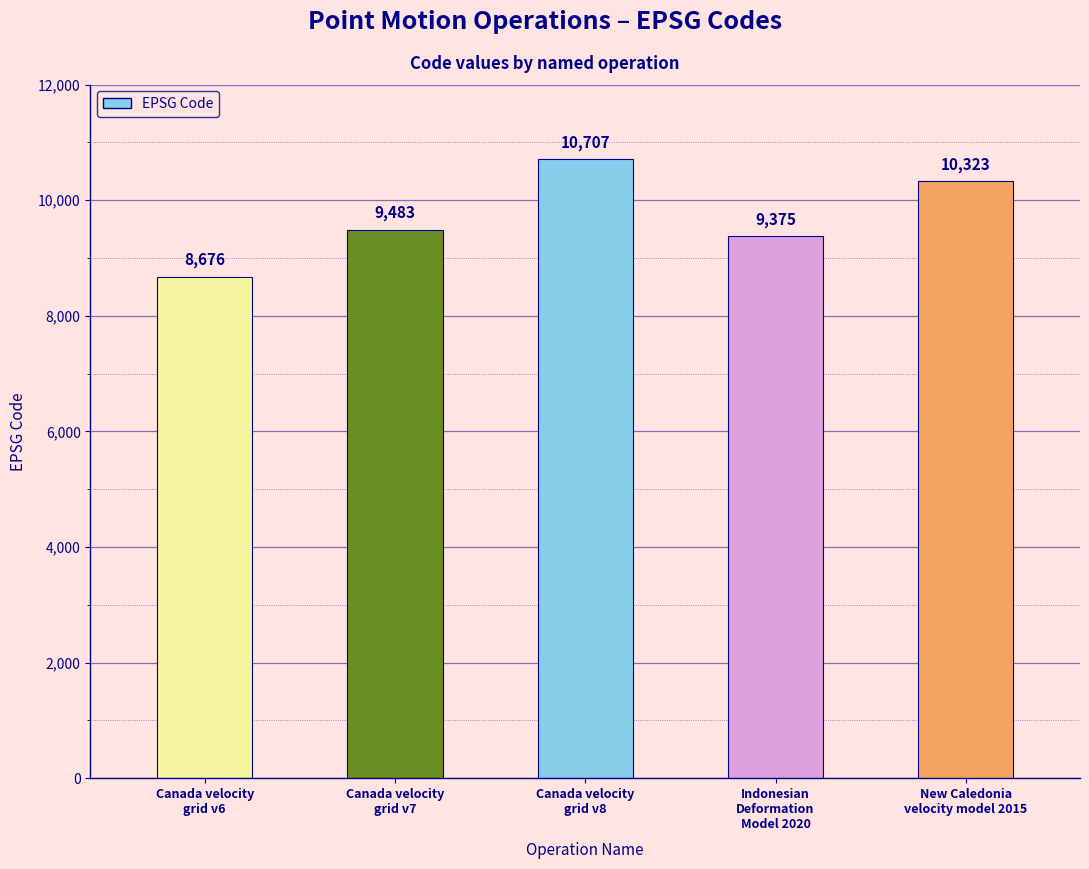

Reading left to right, transcribe all the data shown in this chart.

8676	9483	10707	9375	10323